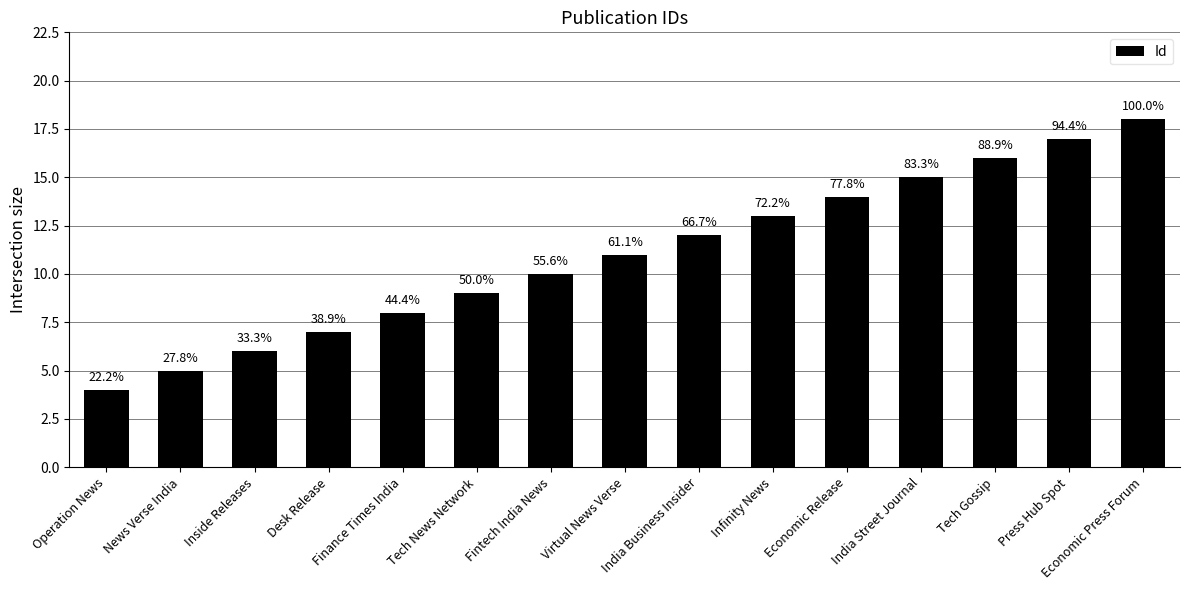

Where is the data nearest to the value 11?

Virtual News Verse